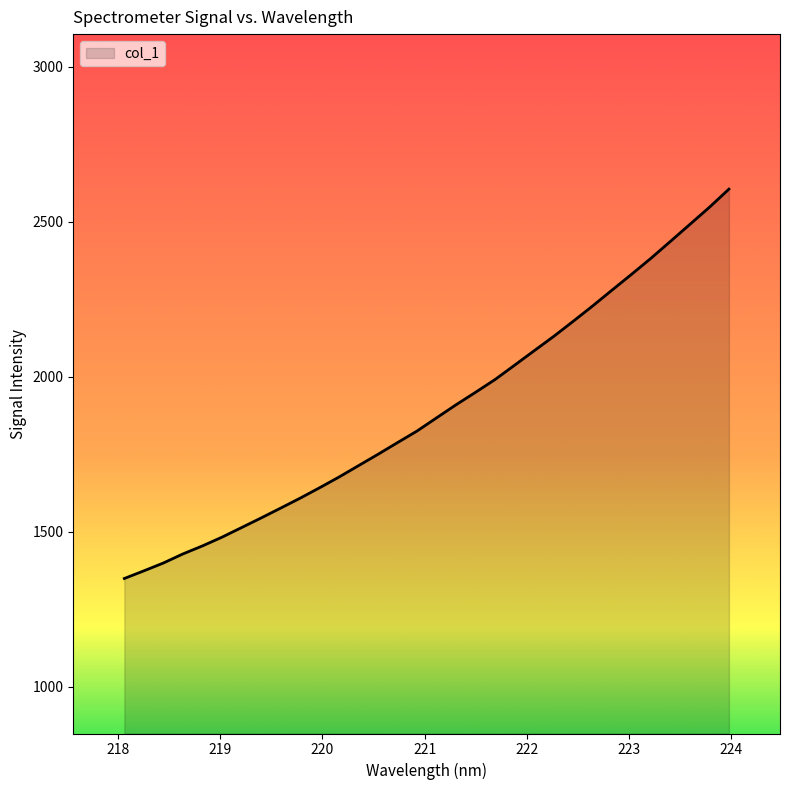

What is the smallest value displayed?

1348.7